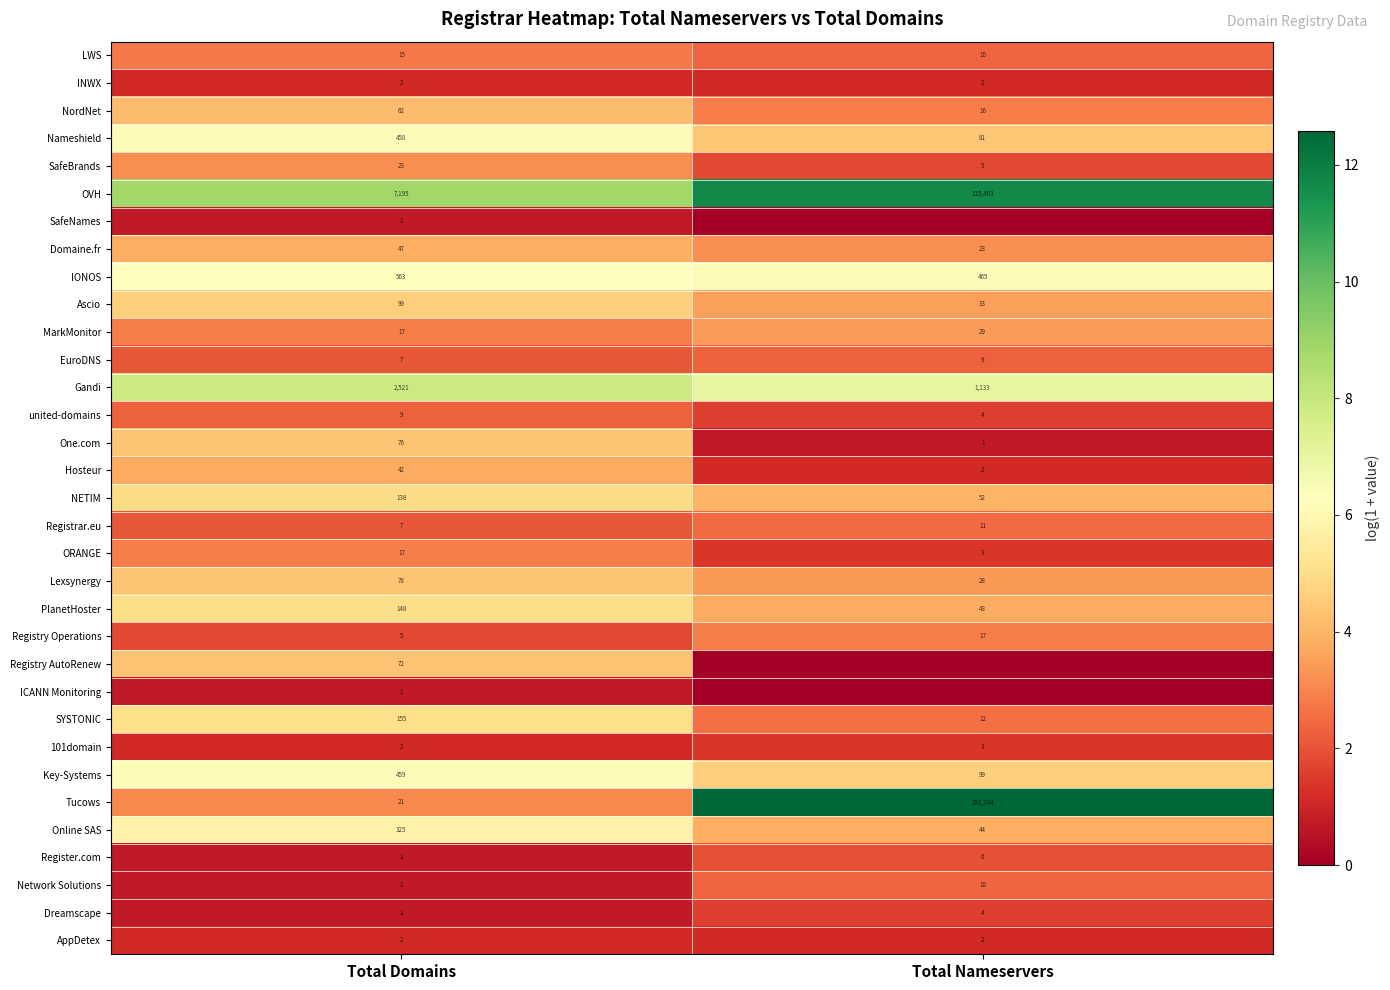

The value of EuroDNS at Total Domains is 2.8. True or false?

False